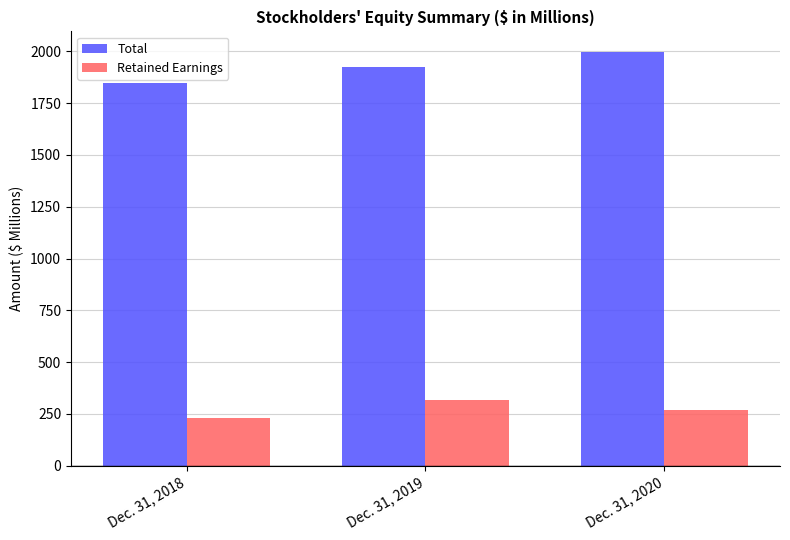

How many bars are there in each group?

2